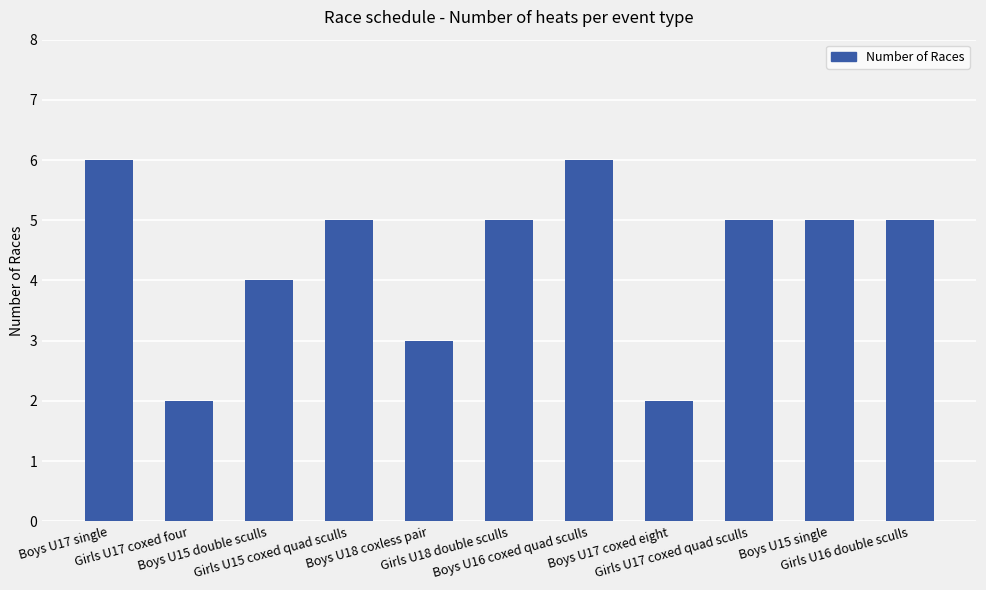

At which label does the data first exceed 5?

Boys U17 single